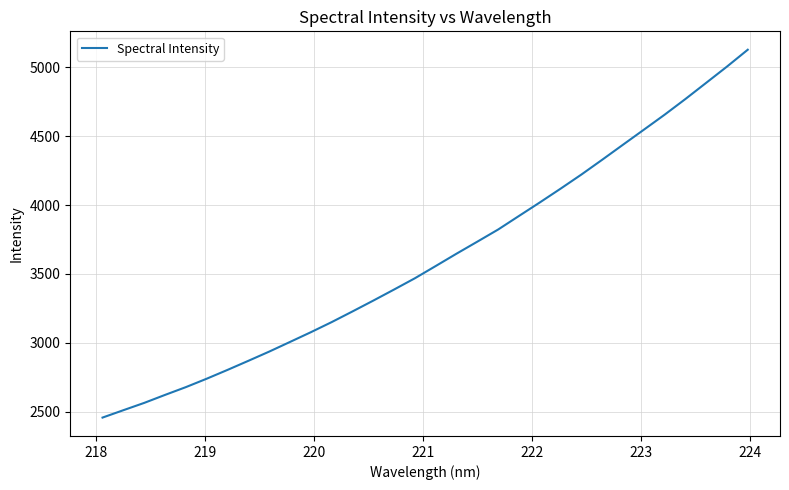

What is the minimum value shown in the chart?

2456.9